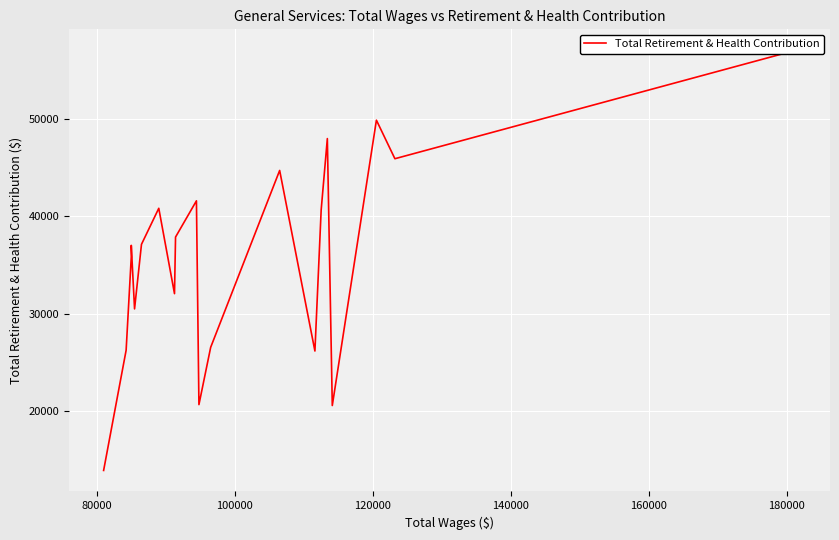

What is the average value?

35664